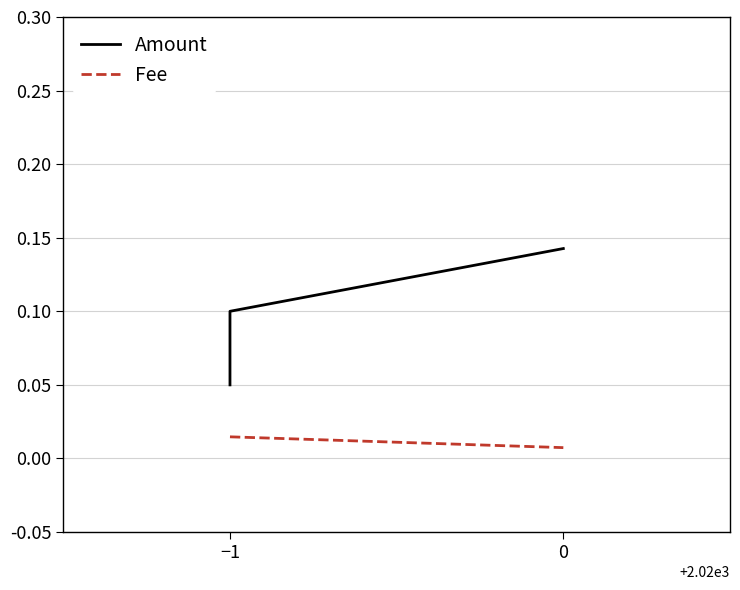

The value of Amount at −1 is 0.0. True or false?

False